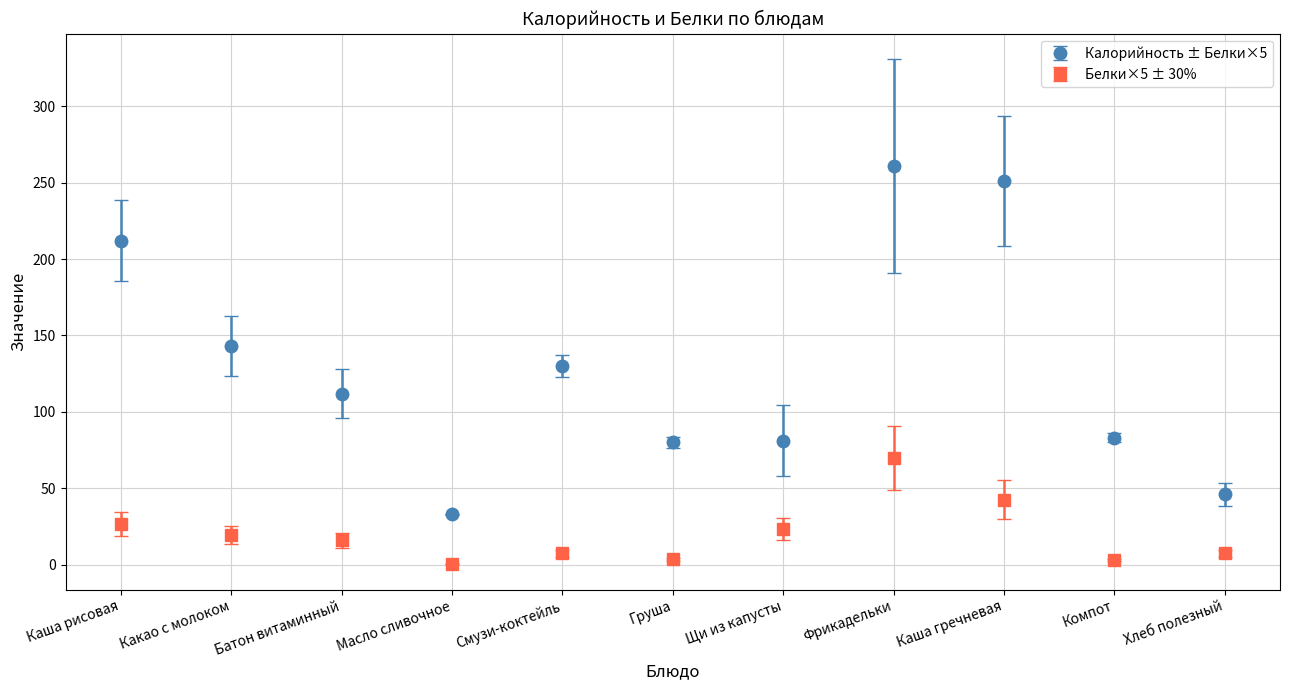

At how many categories does at least one series exceed 132?

4